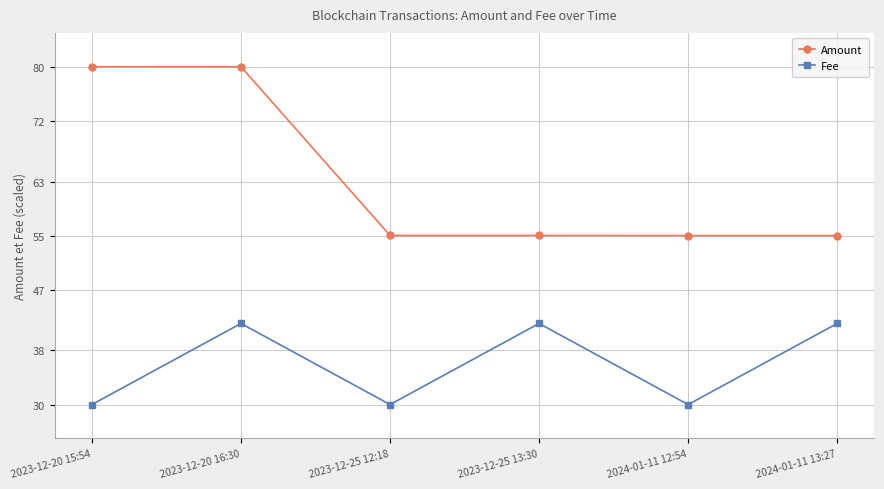

What is the approximate value of Fee at 2023-12-25 13:30?

42.0